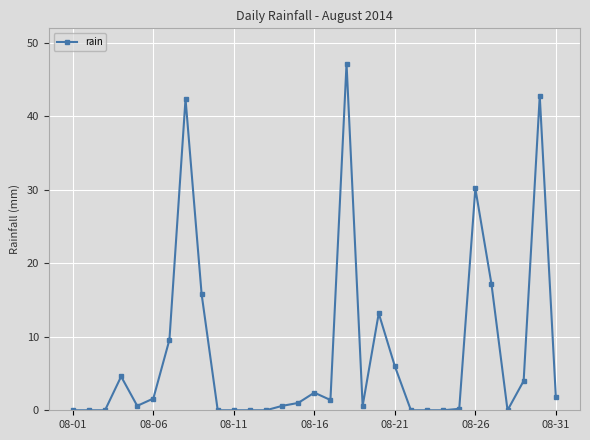

How many distinct data groups are displayed?

1